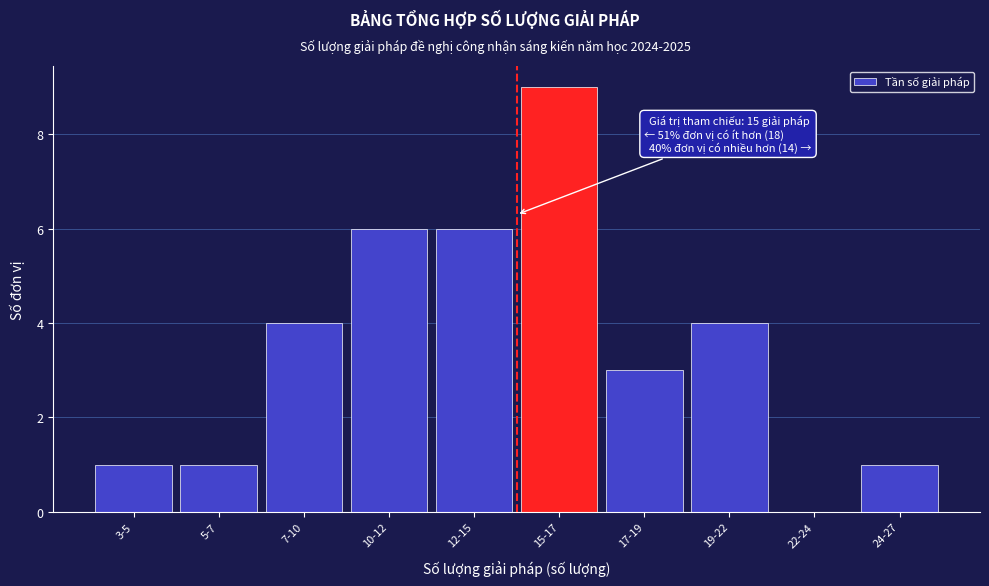

Reading left to right, extract all data points from this chart.

3-5=1	5-7=1	7-10=4	10-12=6	12-15=6	15-17=9	17-19=3	19-22=4	22-24=0	24-27=1